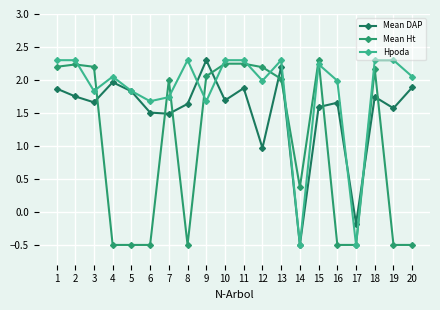

True or false: Mean Ht has more than 1 interior local peaks.

True